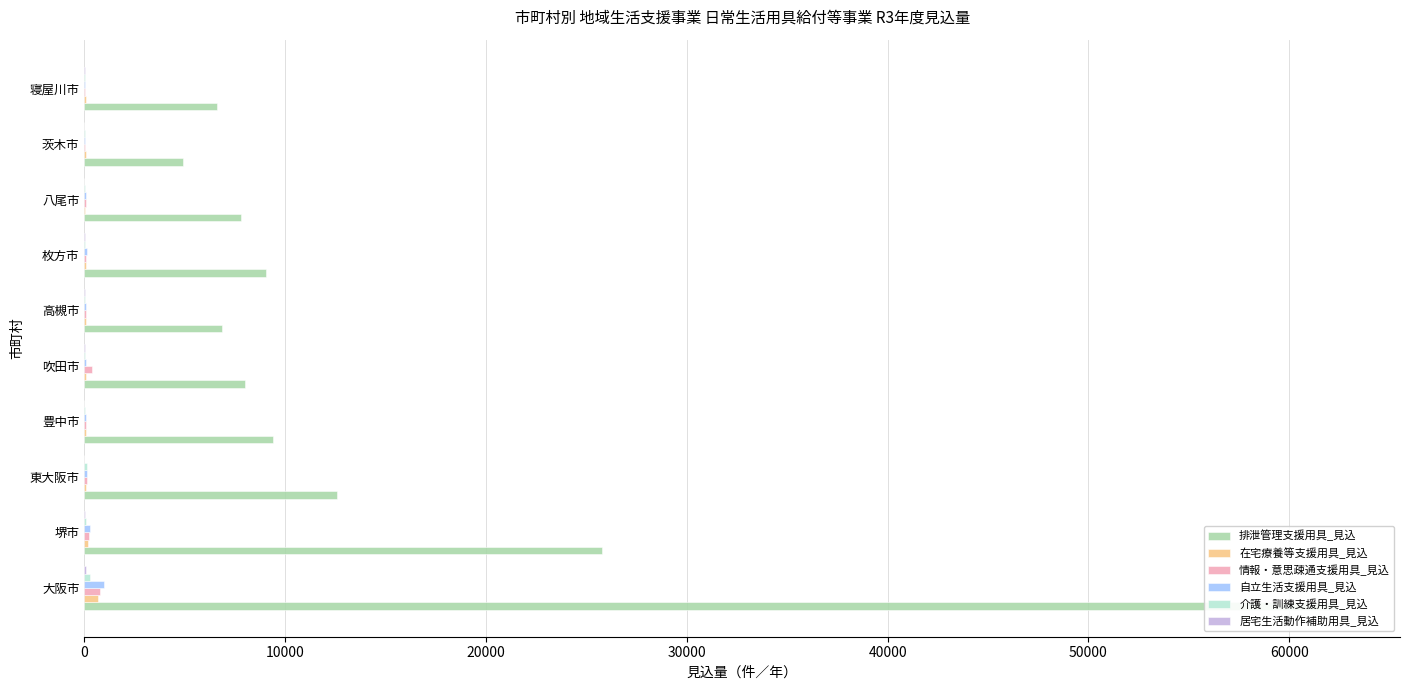

How many bars are there in each group?

6